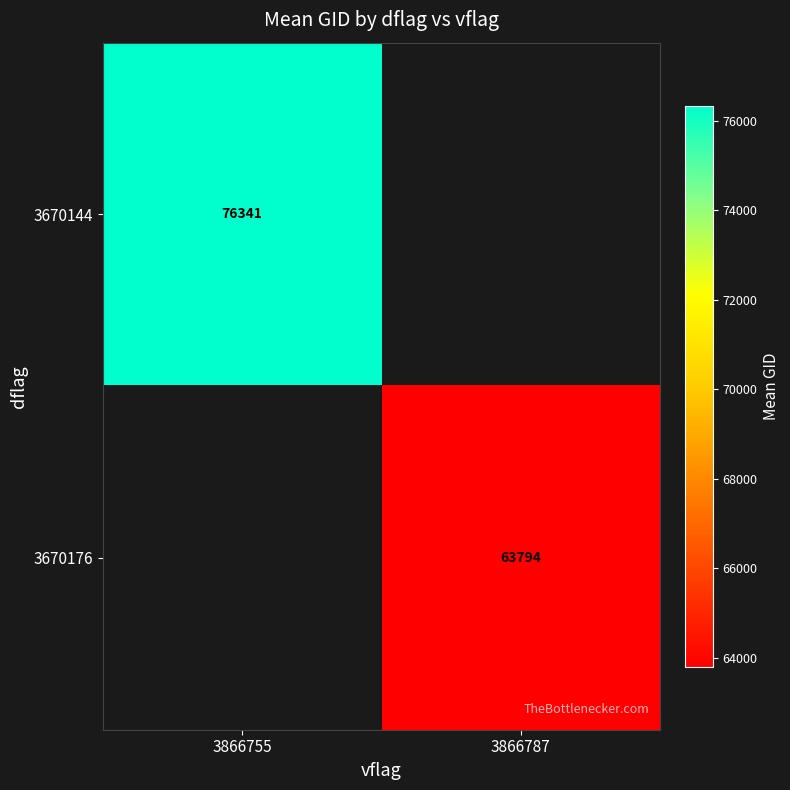

Is the value of 3670144 at 3866755 greater than the value of 3670176 at 3866787?

Yes